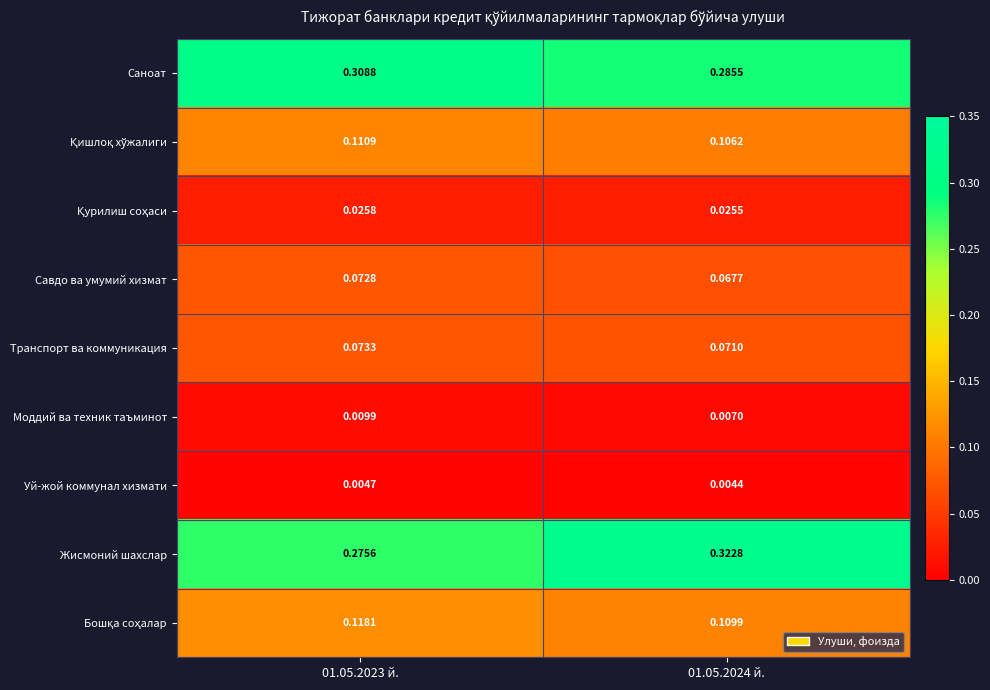

What is the total value across all series at 01.05.2024 й.?

1.0